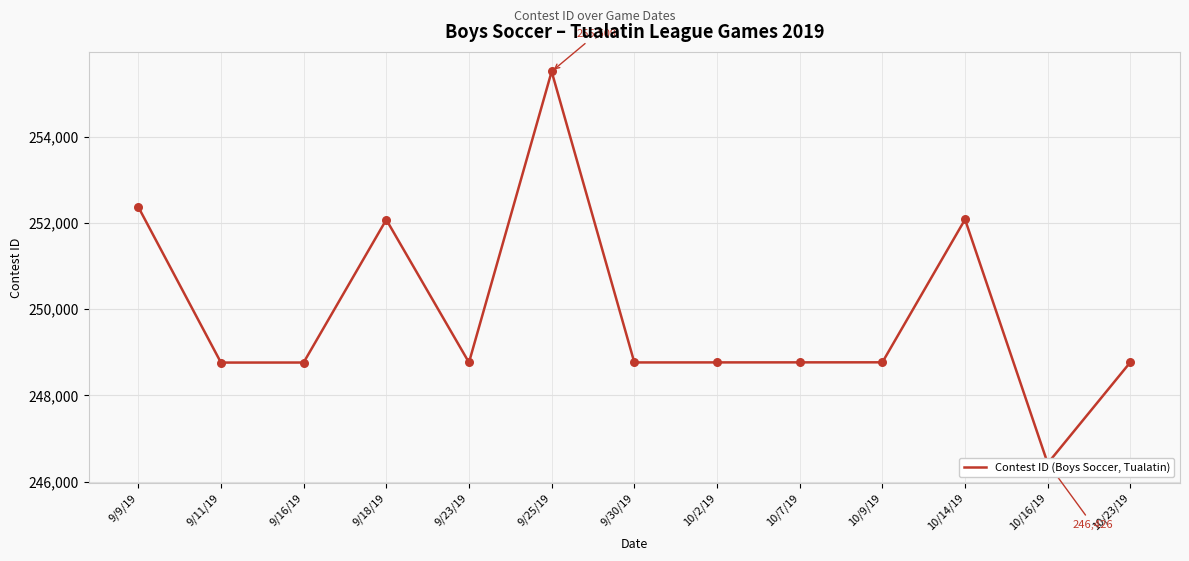

Approximately how many times larger is the value at 10/7/19 compared to 10/9/19?

1.0